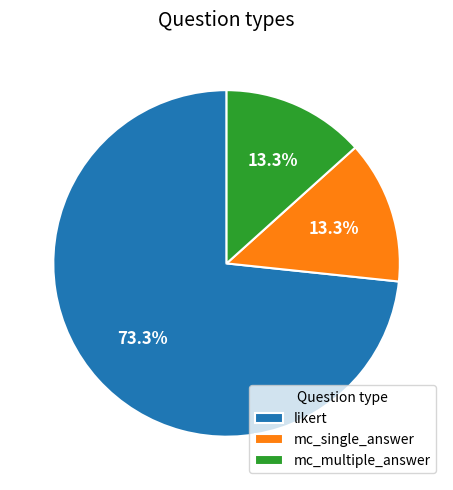

What is the majority slice?

likert